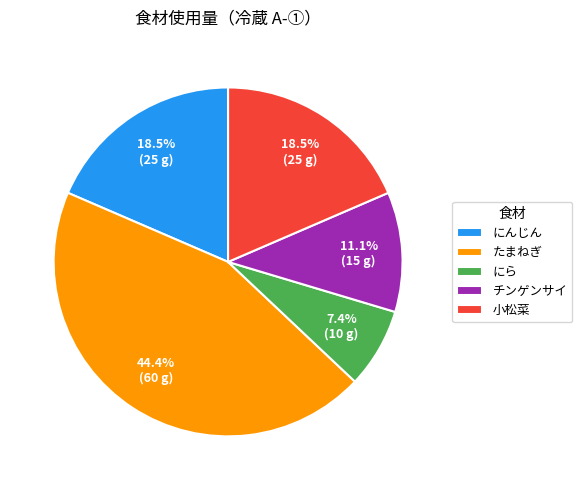

Is たまねぎ the majority of the pie?

No